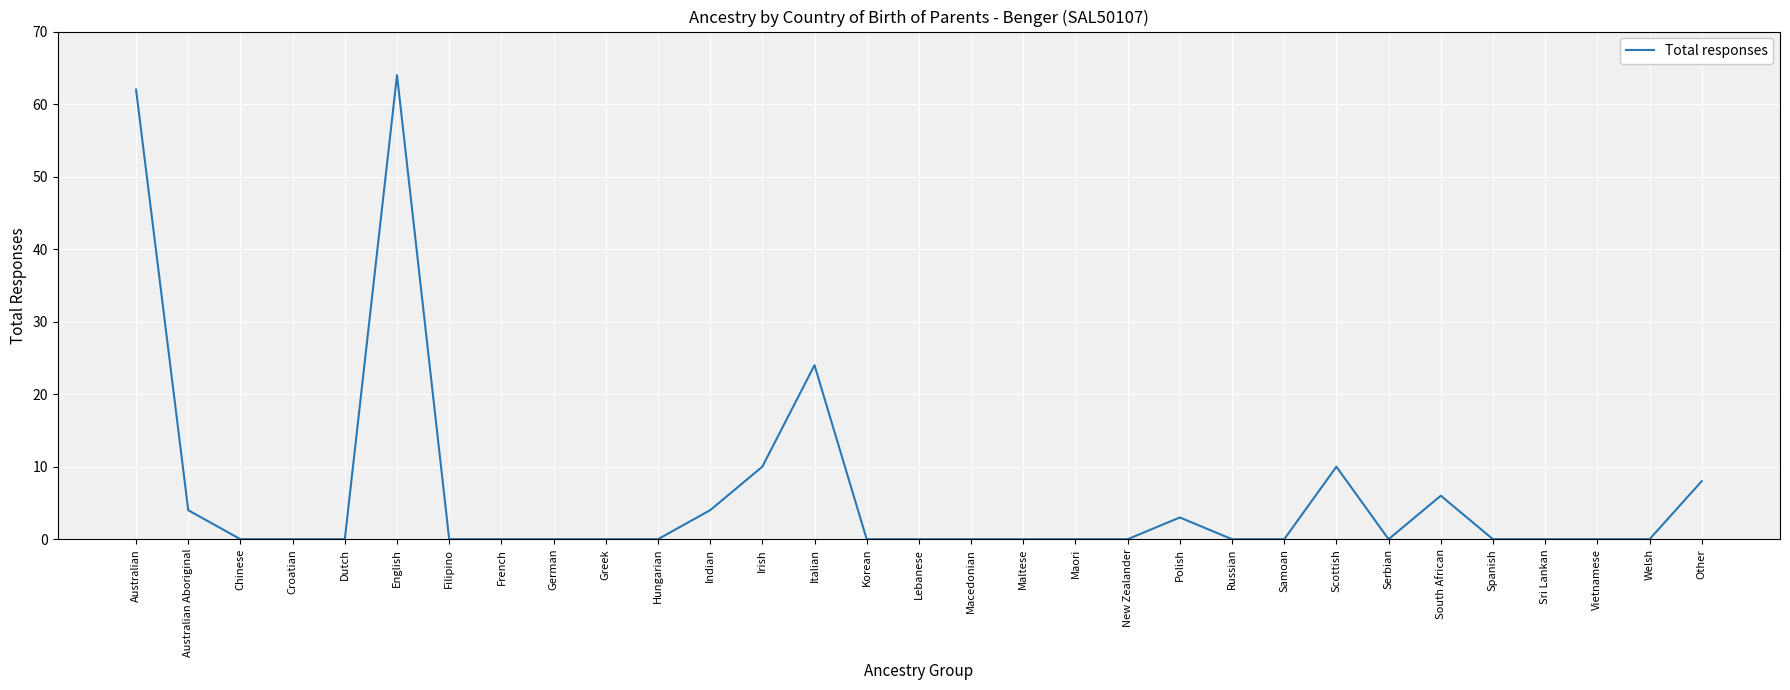

The chart shows a value of 4 at Other. True or false?

False